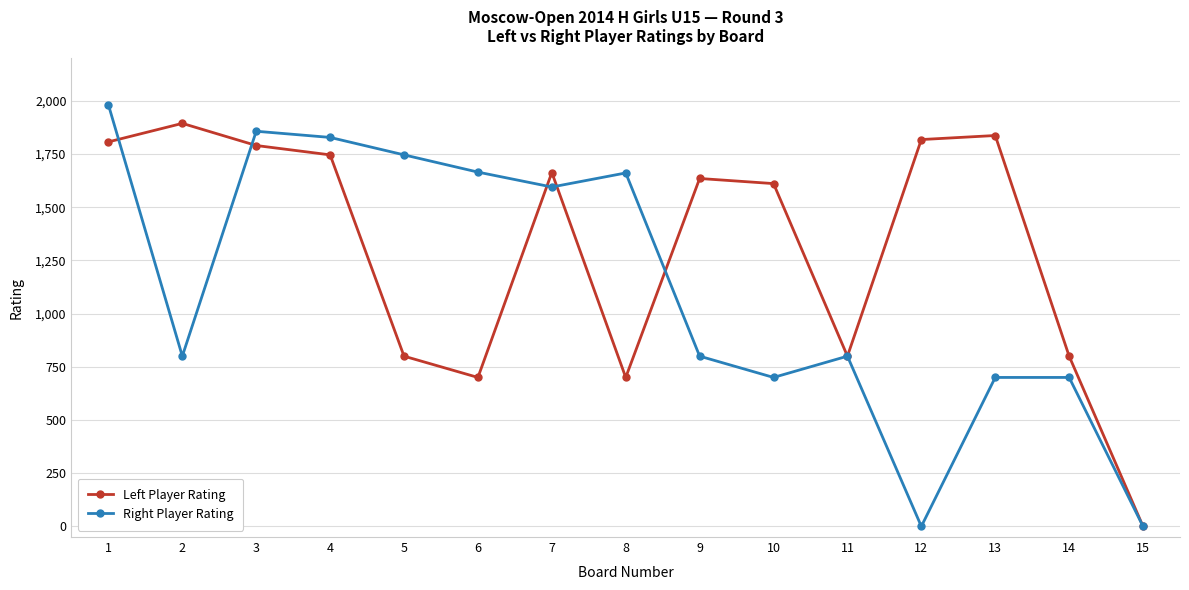

How many interior local peaks does the Left Player Rating series have?

4